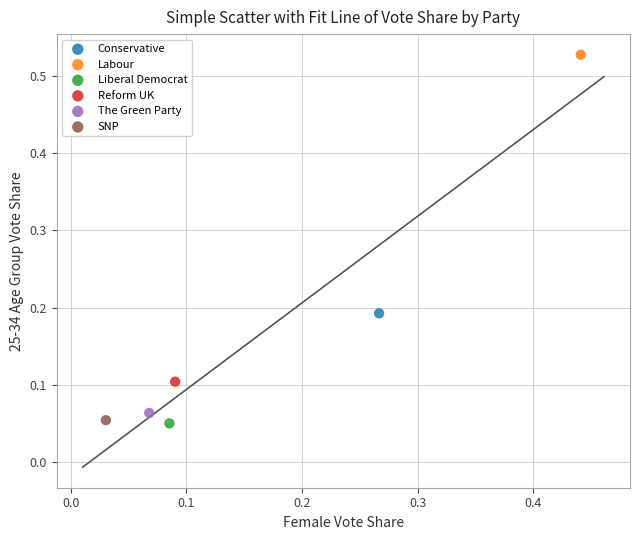

What are all the series names shown in the legend?

Conservative, Labour, Liberal Democrat, Reform UK, The Green Party, SNP